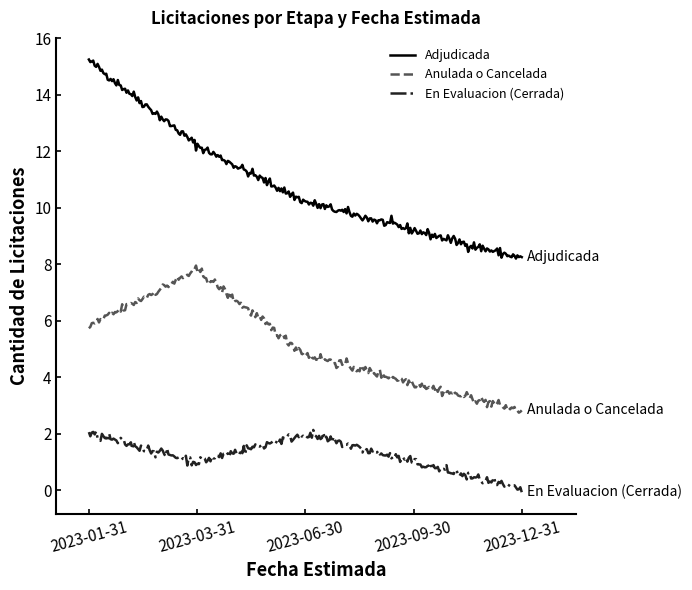

Which series has the largest total across all categories?

Adjudicada